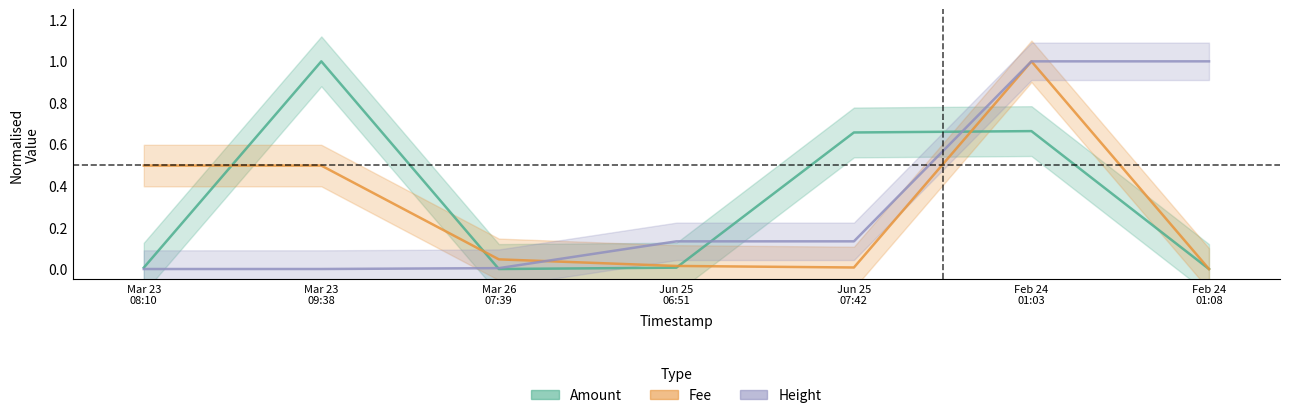

What is the label of the 6th point from the left?

Feb 24 01:03